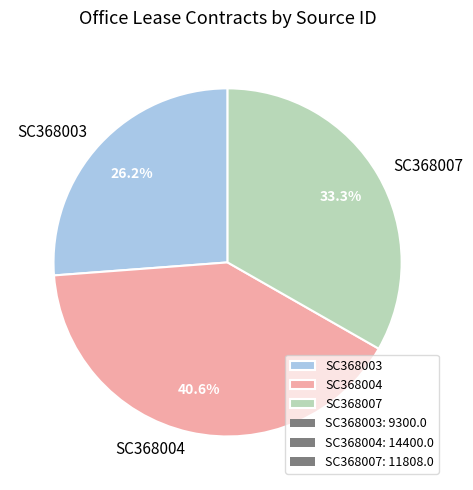

How many slices are in this pie chart?

3